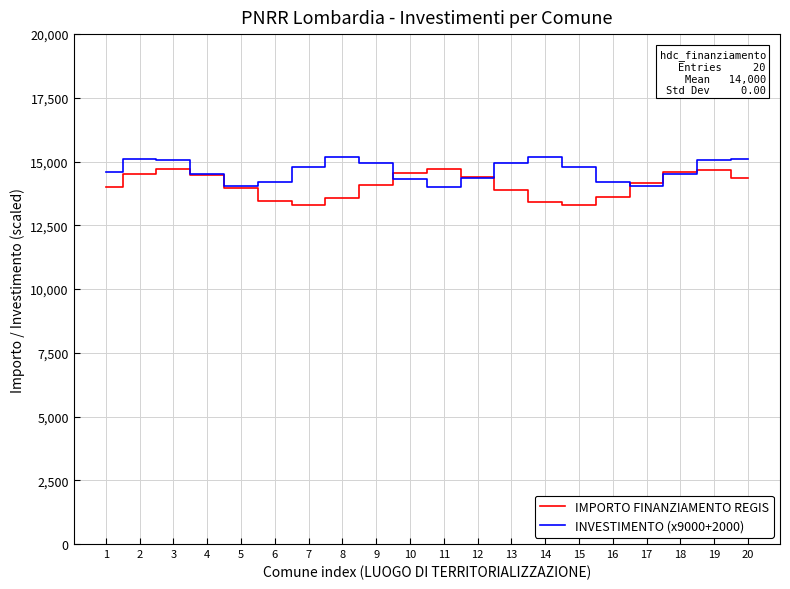

What is the lowest value of the IMPORTO FINANZIAMENTO REGIS series?

13302.7